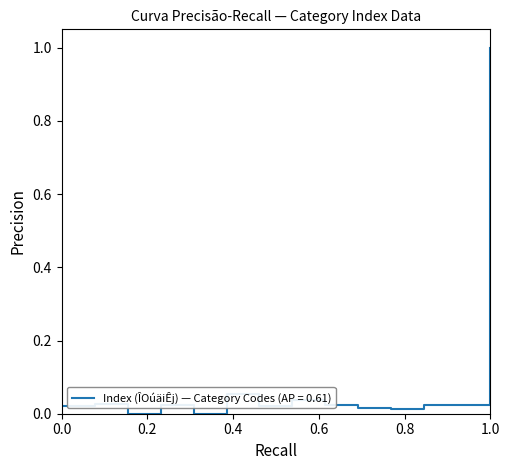

What is the sum of all values?

1.3